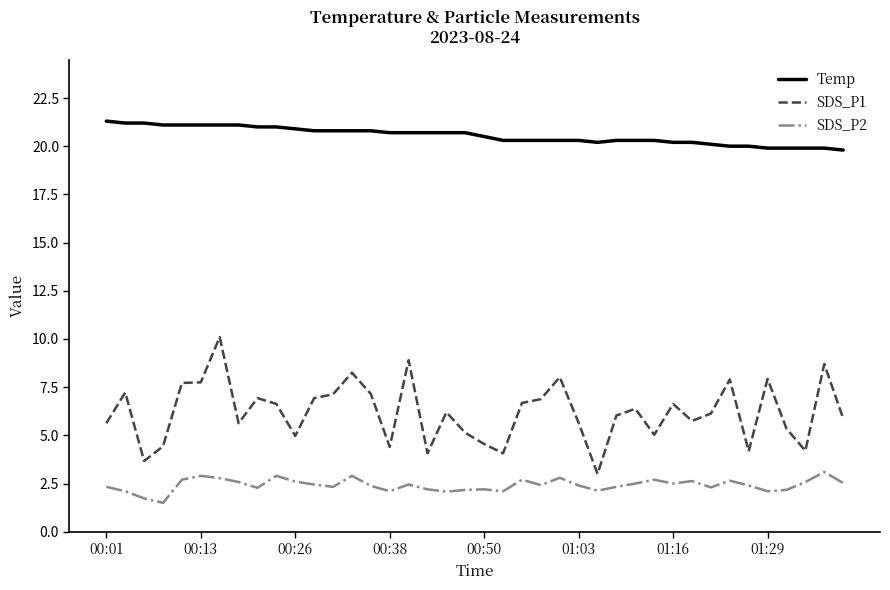

What is the difference between the maximum and minimum values in the Temp series?

1.5